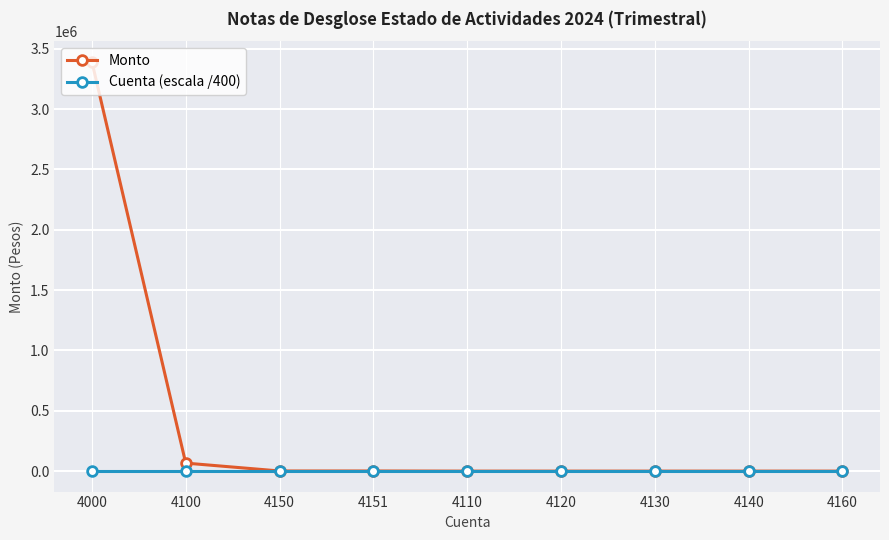

What is the greatest value displayed?

3393145.5